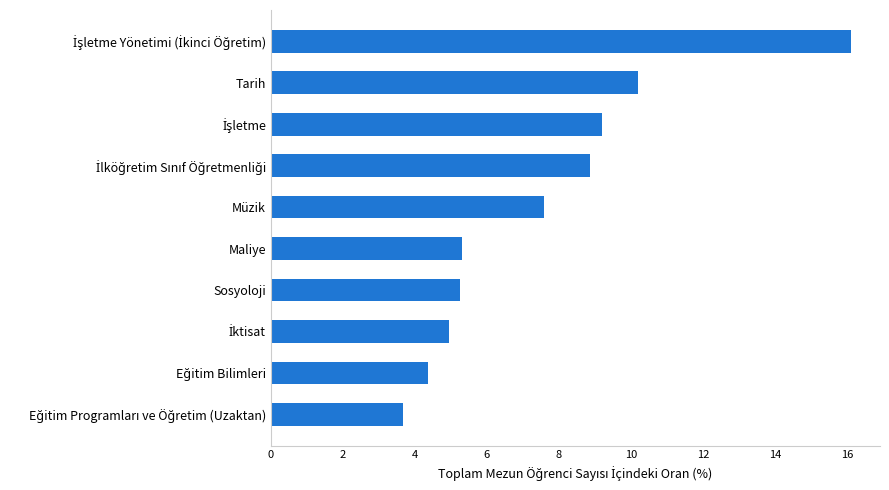

What is the greatest value displayed?

16.1